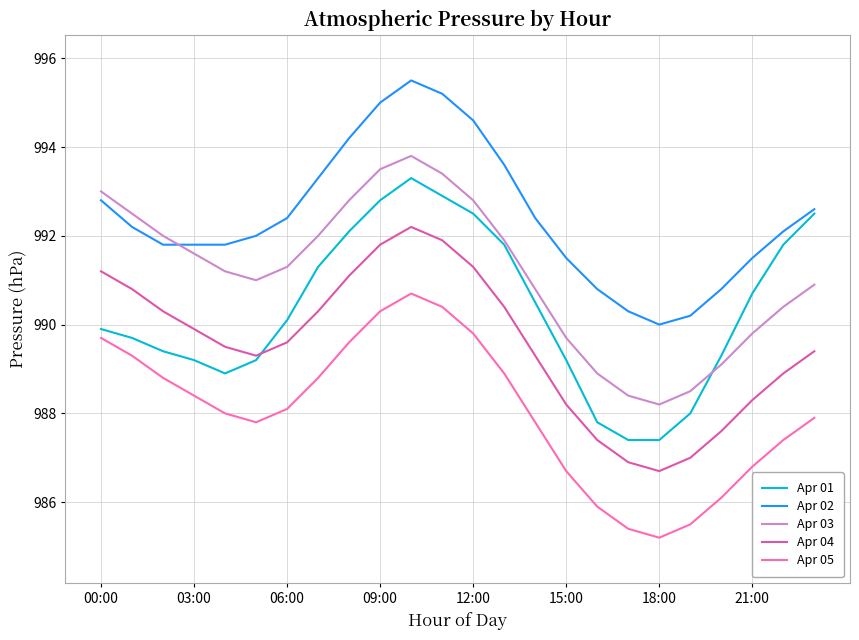

Which series has the largest total across all categories?

Apr 02